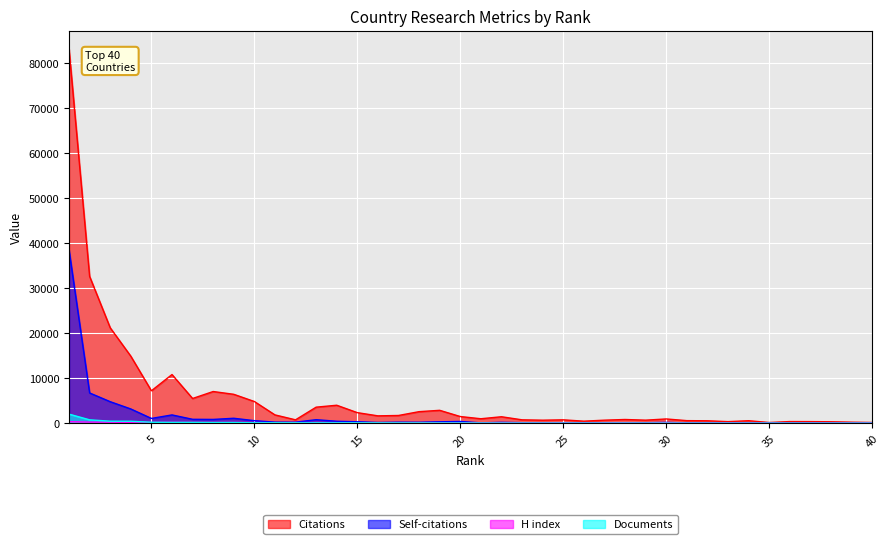

What is the sum of the Documents values at 17 and 14?

131